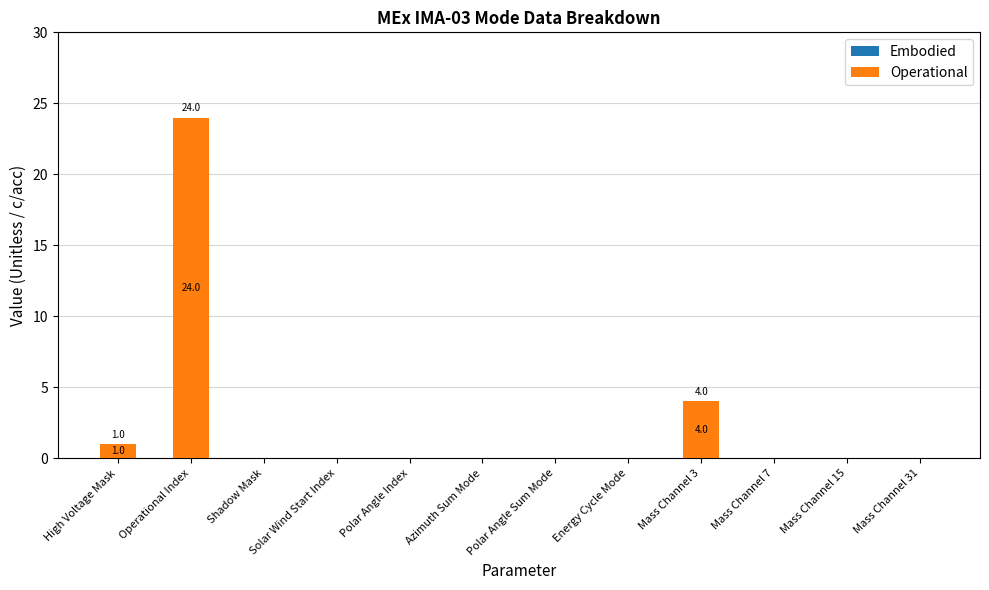

What is the change in value from Mass Channel 3 to Mass Channel 31?

-4